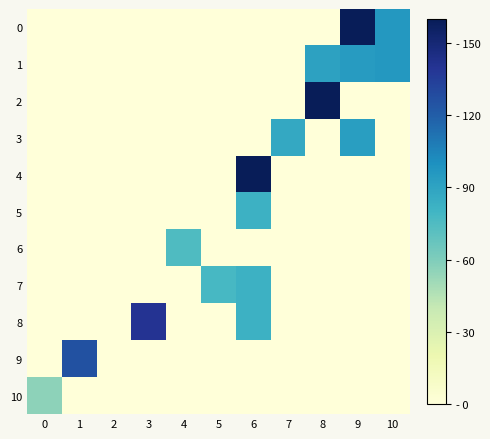

How many categories are shown in the chart?

11